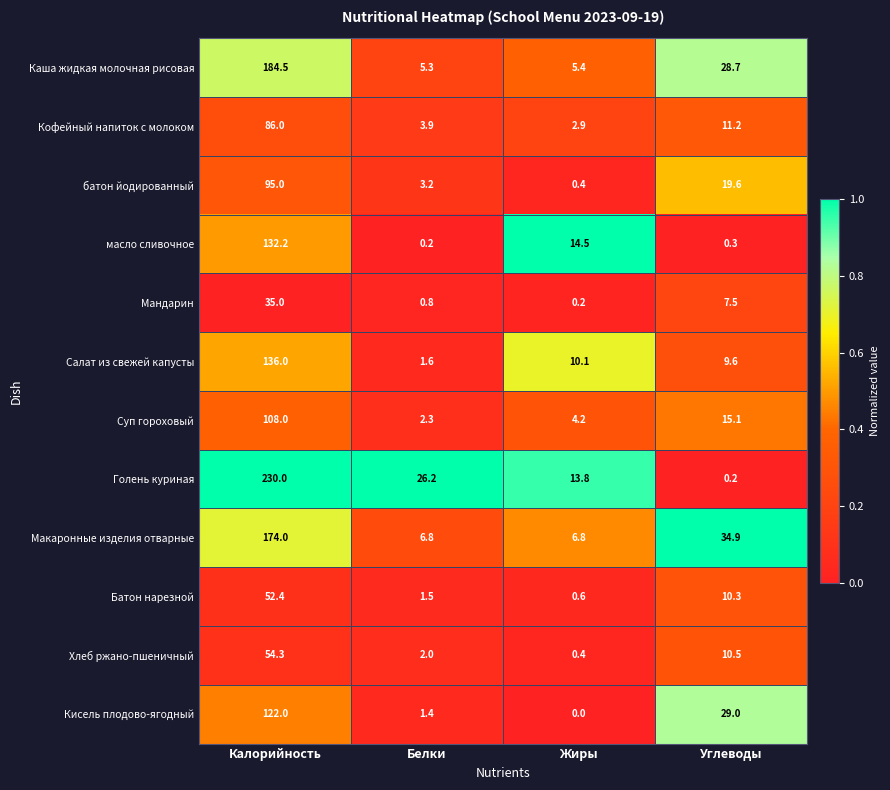

At which label does Макаронные изделия отварные reach its peak?

Калорийность